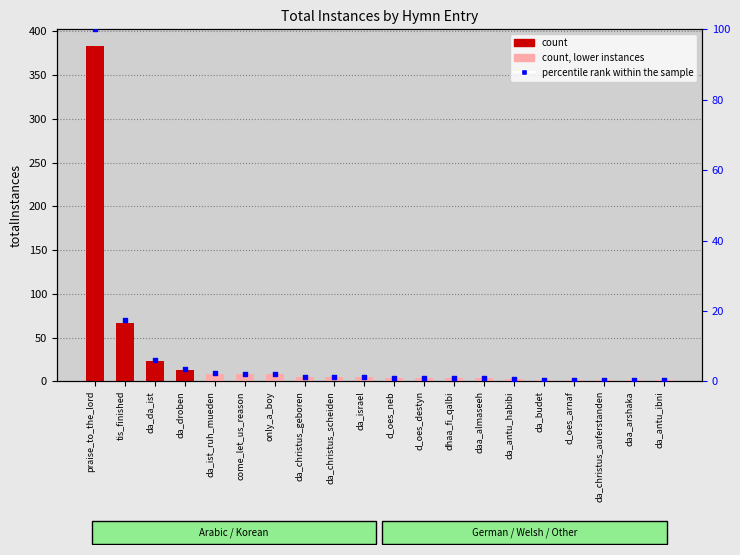

At how many categories does at least one series exceed 235?

1